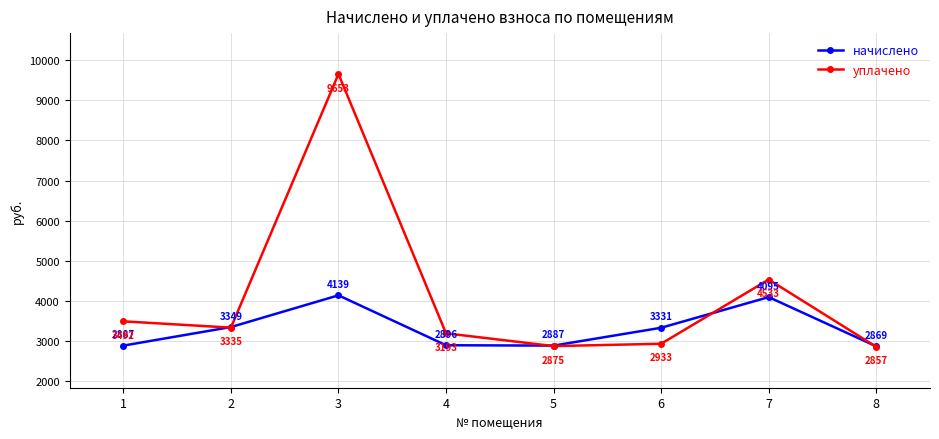

What is the lowest value of the уплачено series?

2856.9